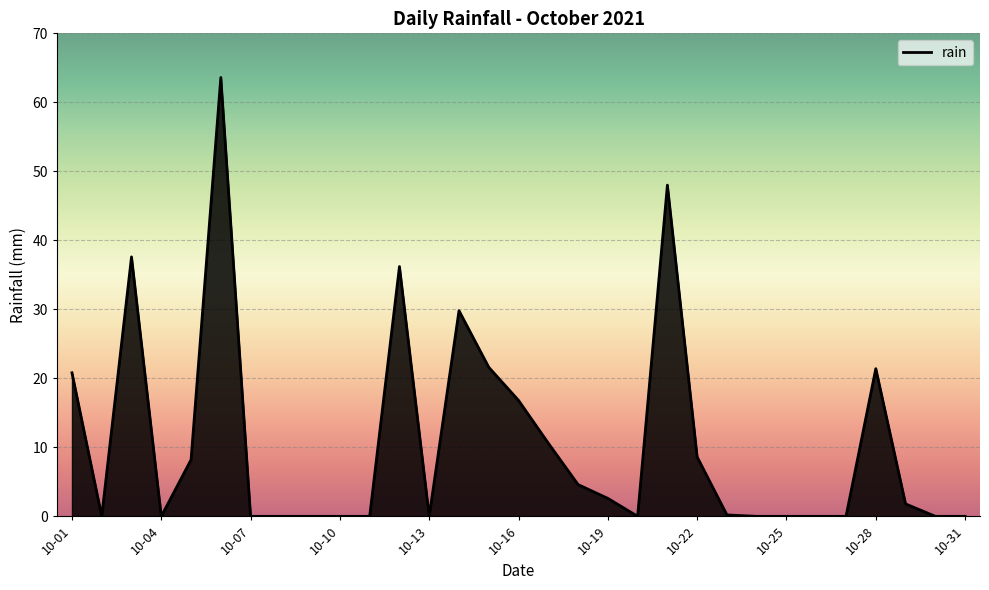

What is the maximum value shown in the chart?

63.6